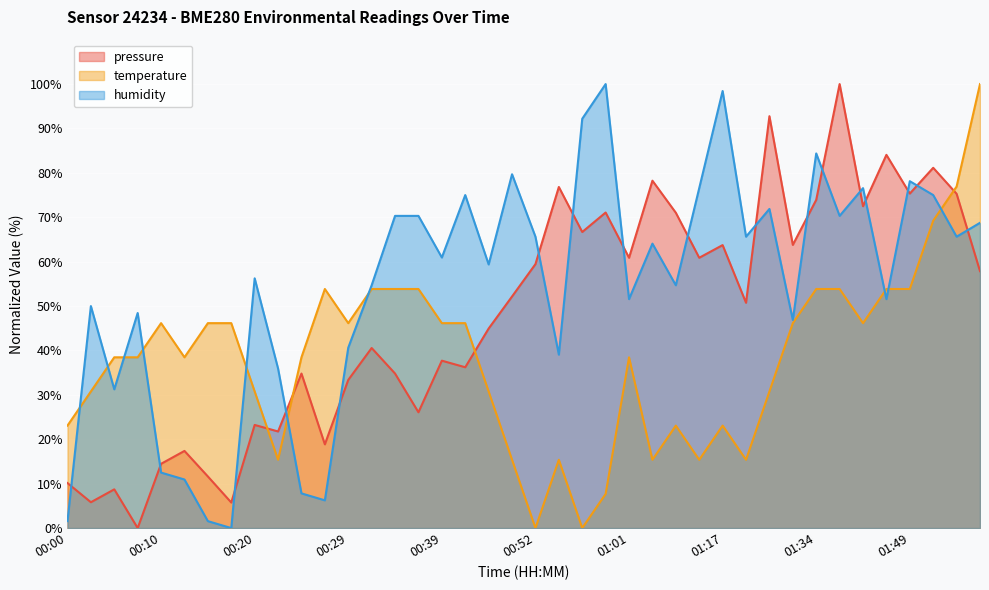

What is the difference between the temperature values at 01:49 and 01:20?

38.5